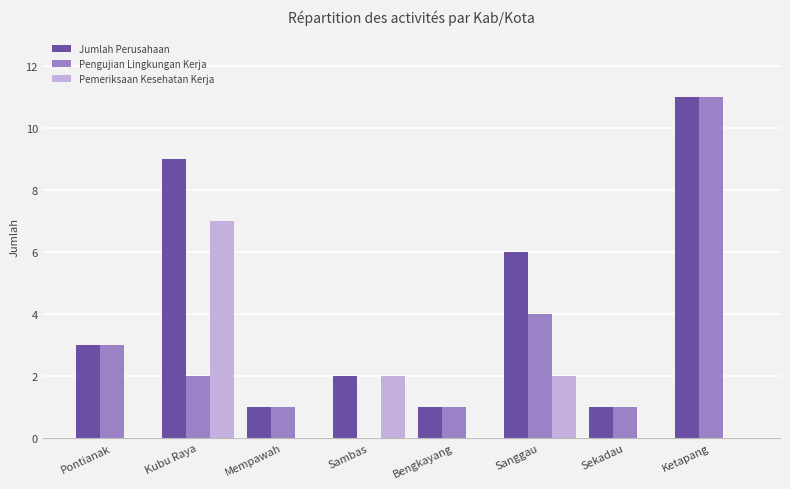

What are all the series names shown in the legend?

Jumlah Perusahaan, Pengujian Lingkungan Kerja, Pemeriksaan Kesehatan Kerja